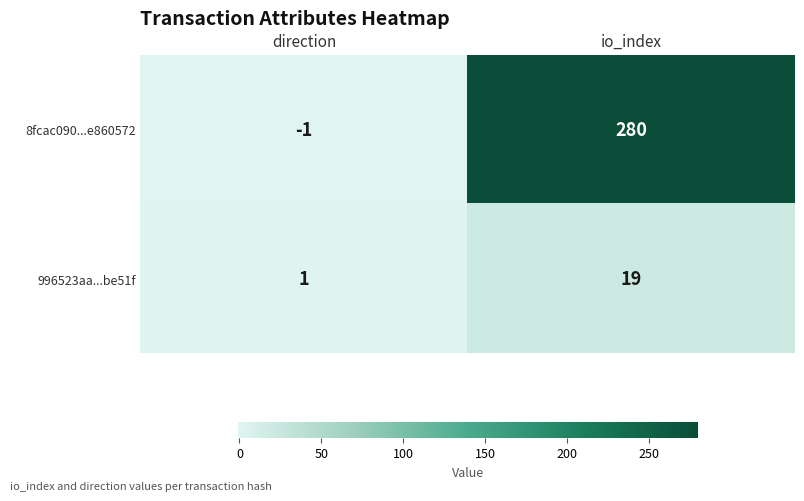

What is the greatest value displayed?

280